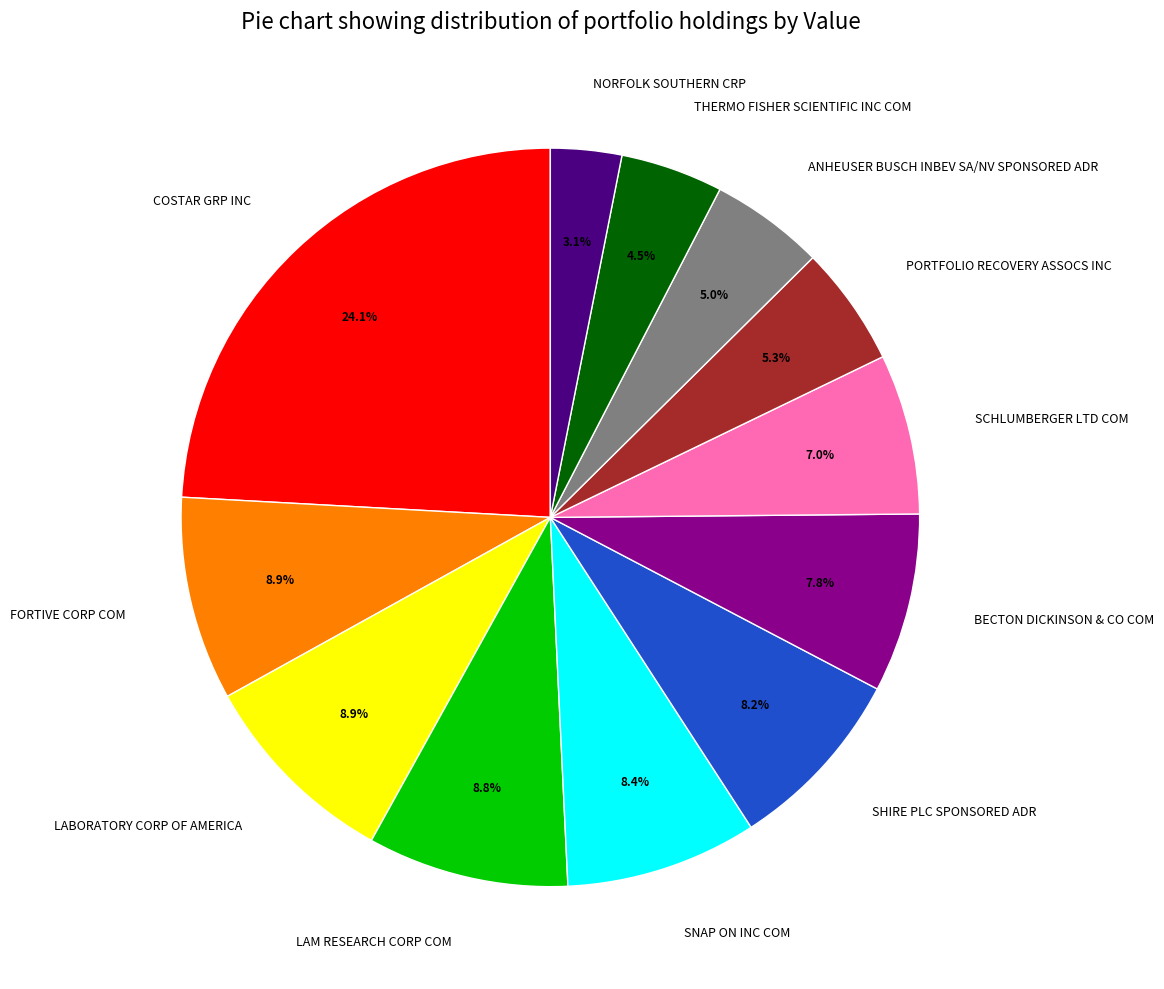

Does any single category account for the majority?

No